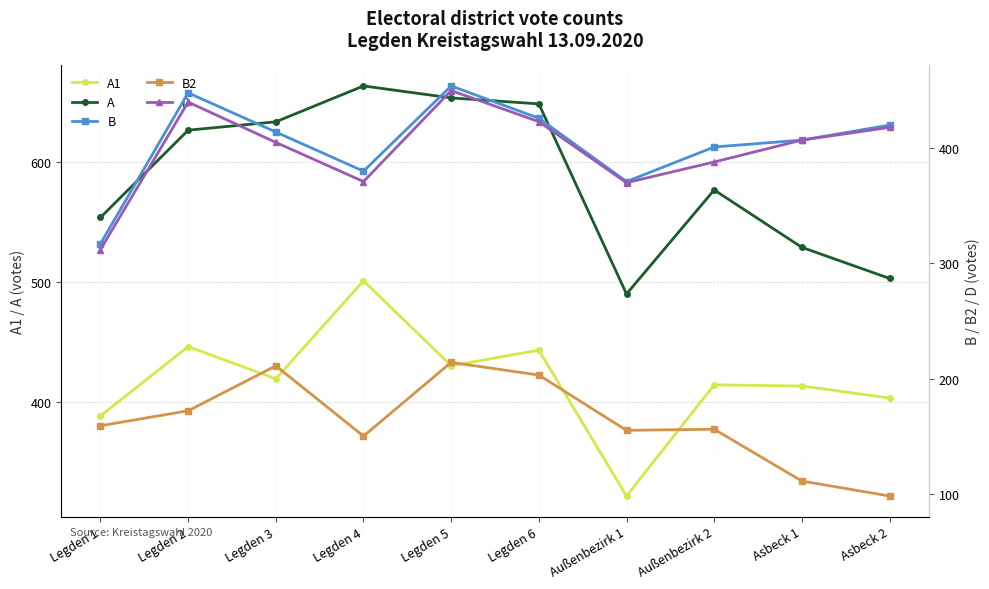

What is the lowest value of the D series?

312